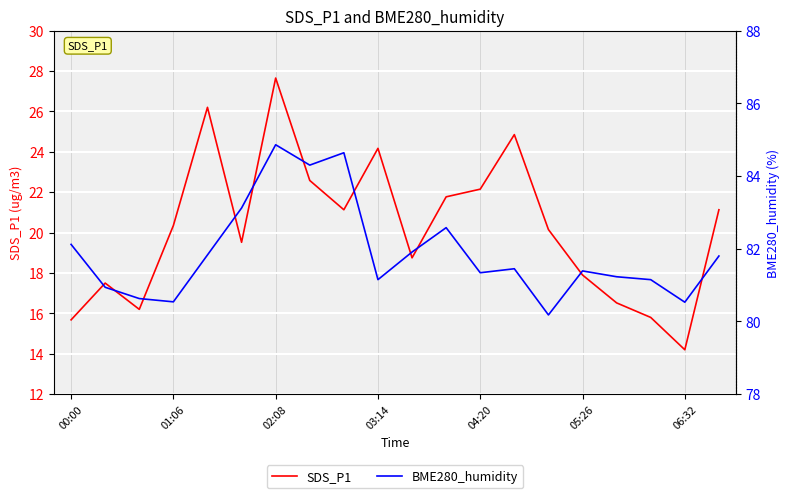

The SDS_P1 series shows 33.0 at 11. True or false?

False